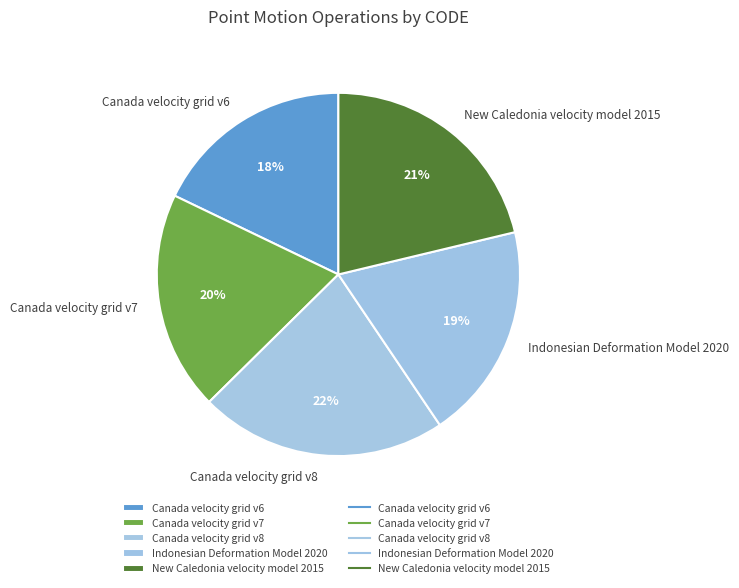

To the nearest percent, what percentage of the pie is Canada velocity grid v8?

22%